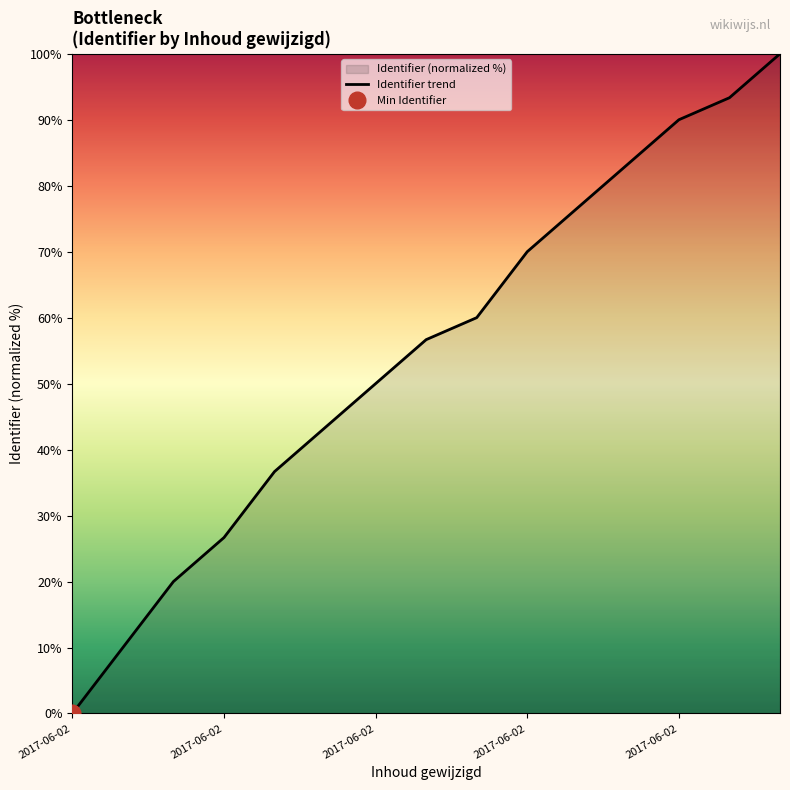

Does the chart display data point markers on the line(s)?

No